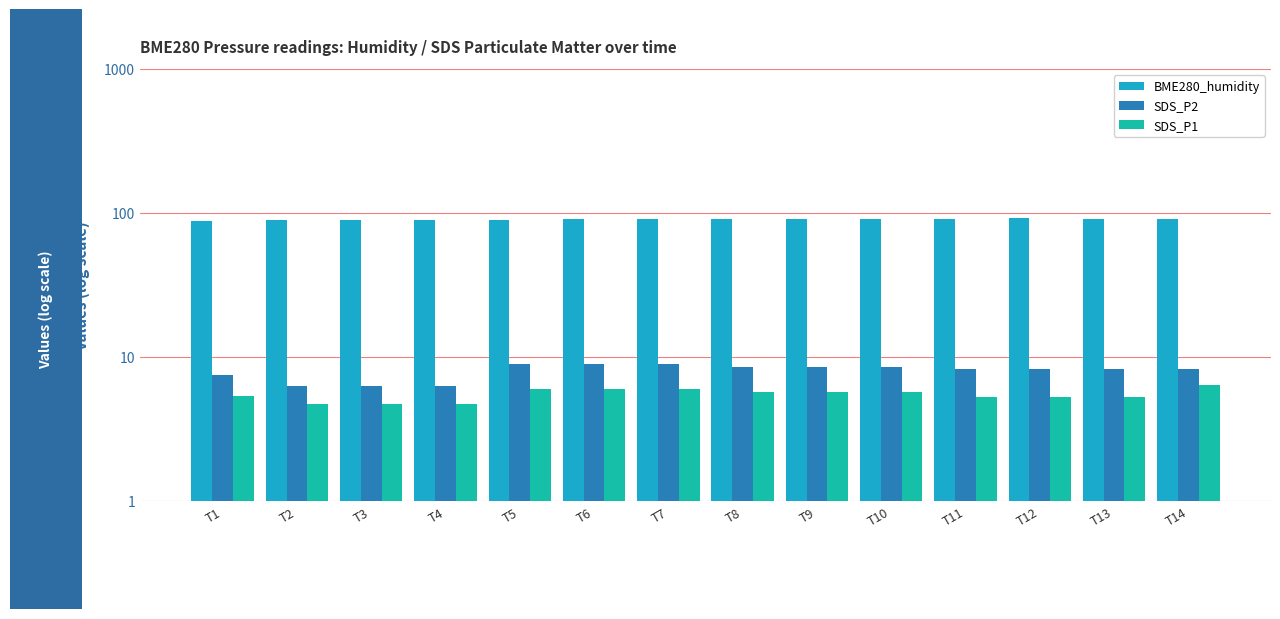

How many groups of bars are there?

14